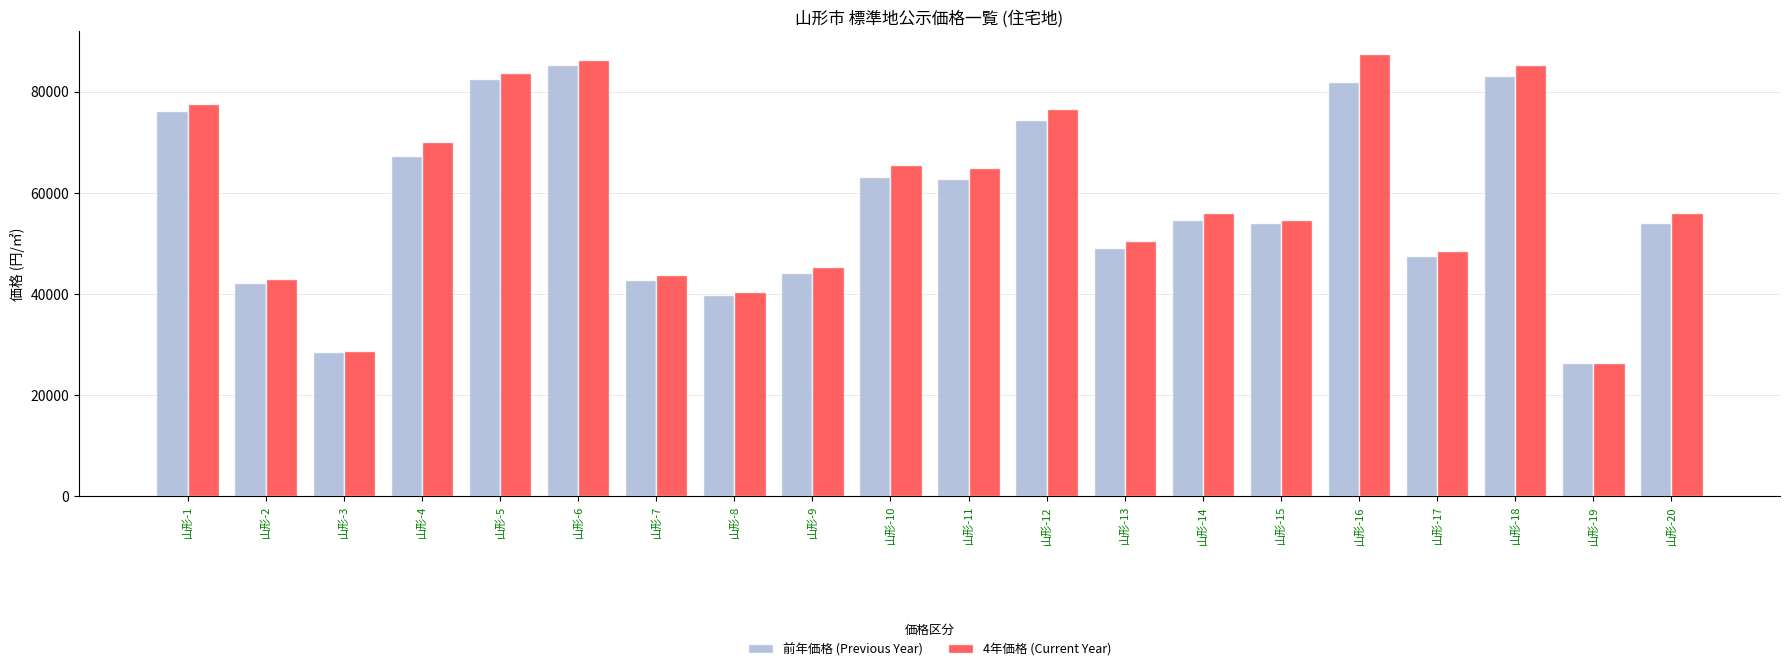

What is the difference between the 4年価格 (Current Year) values at 山形-18 and 山形-13?

34800